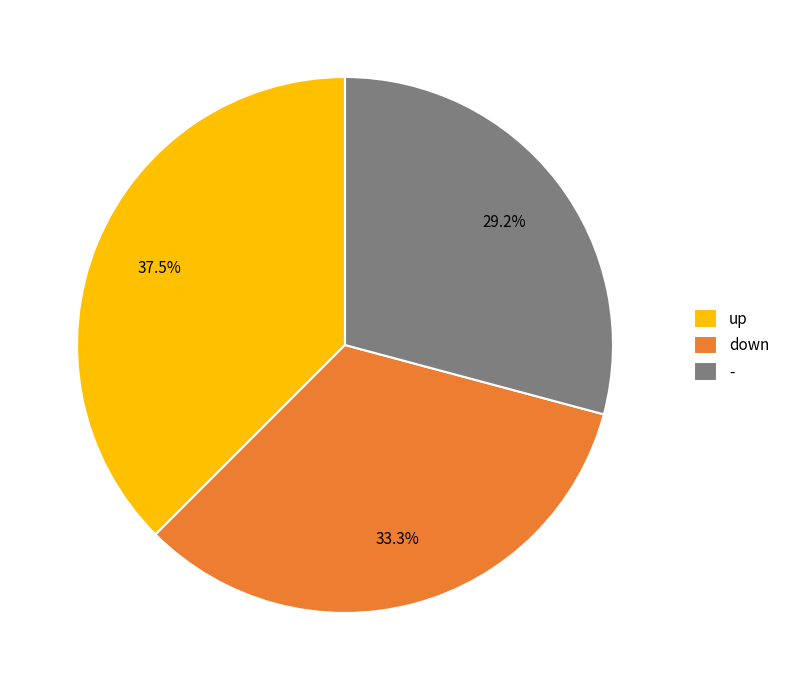

Which has a higher value, down or -?

down